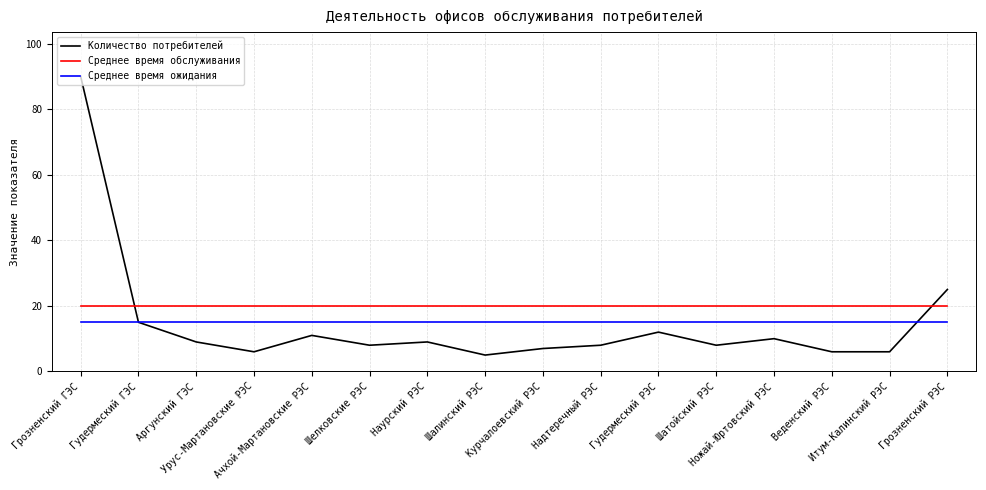

True or false: Среднее время обслуживания and Среднее время ожидания cross at least once.

False